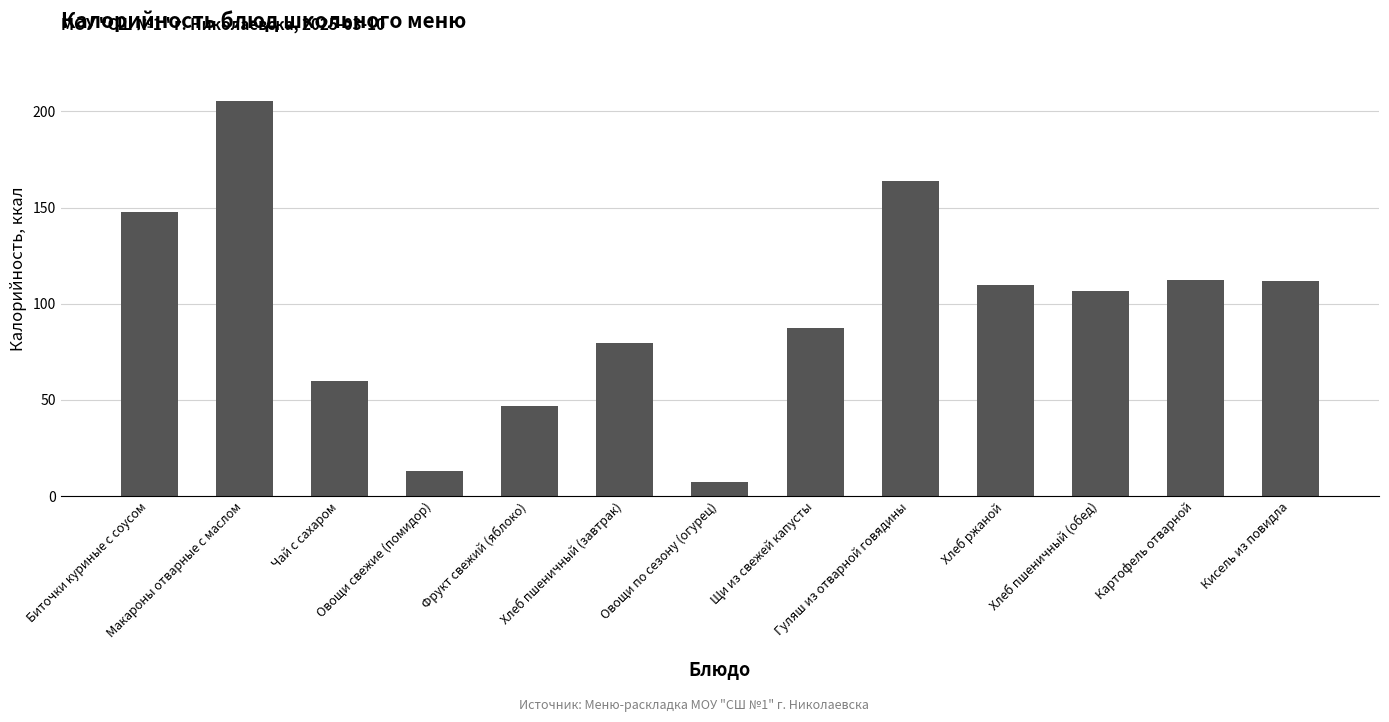

What is the sum of the values at Хлеб пшеничный (обед) and Картофель отварной?

218.6